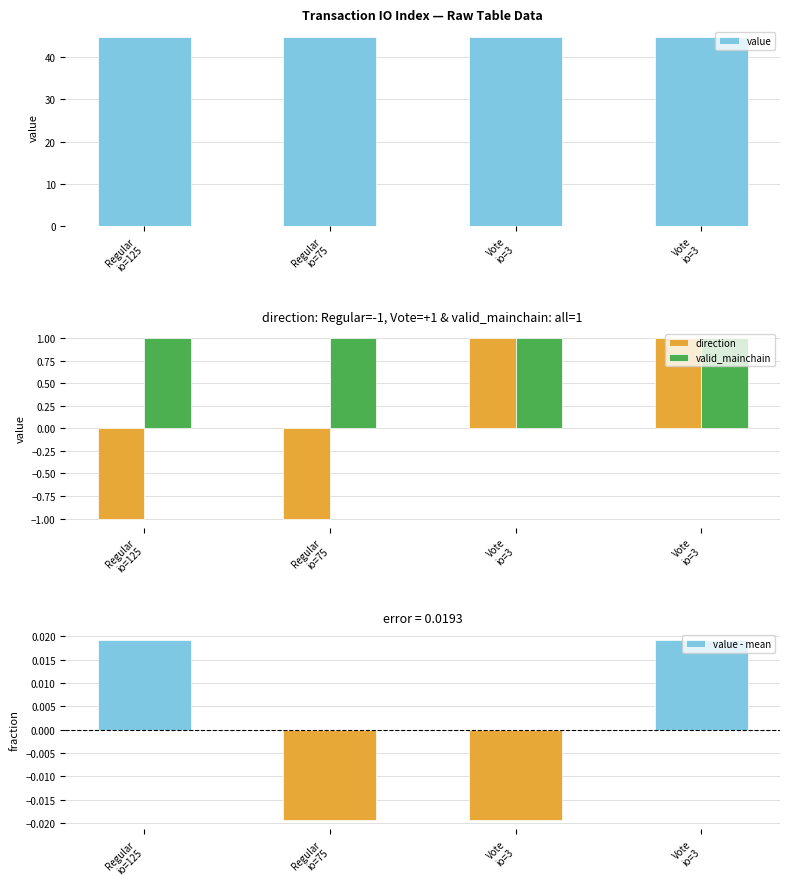

What is the label of the 2nd bar from the right?

Vote
io=3